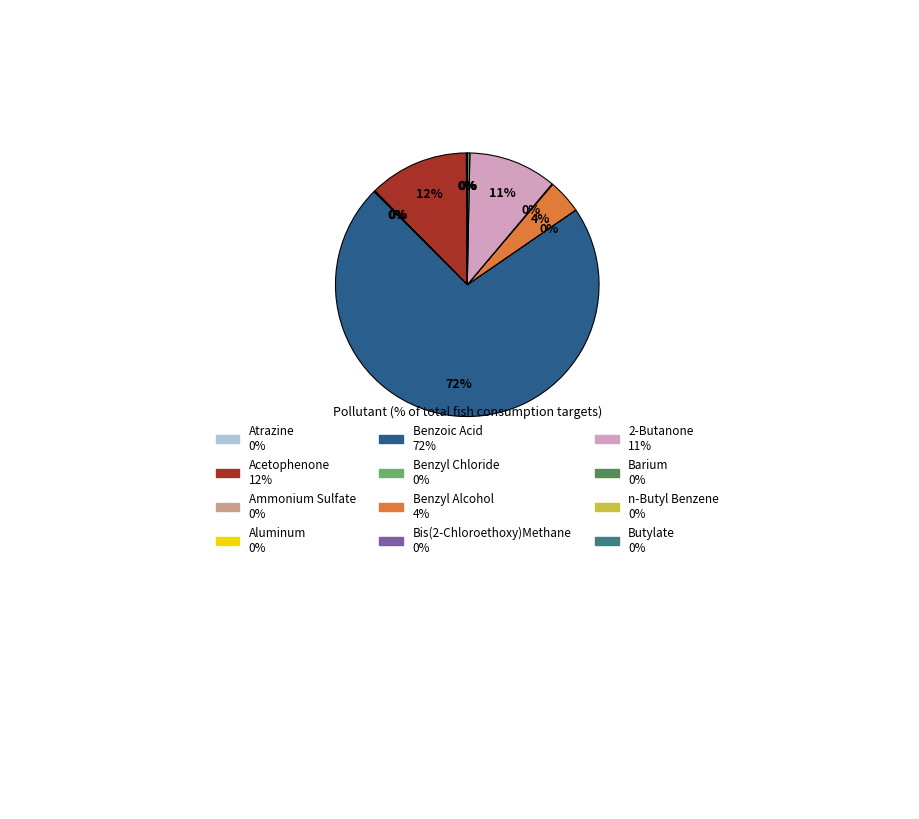

Is there any slice that represents more than half of the pie?

Yes